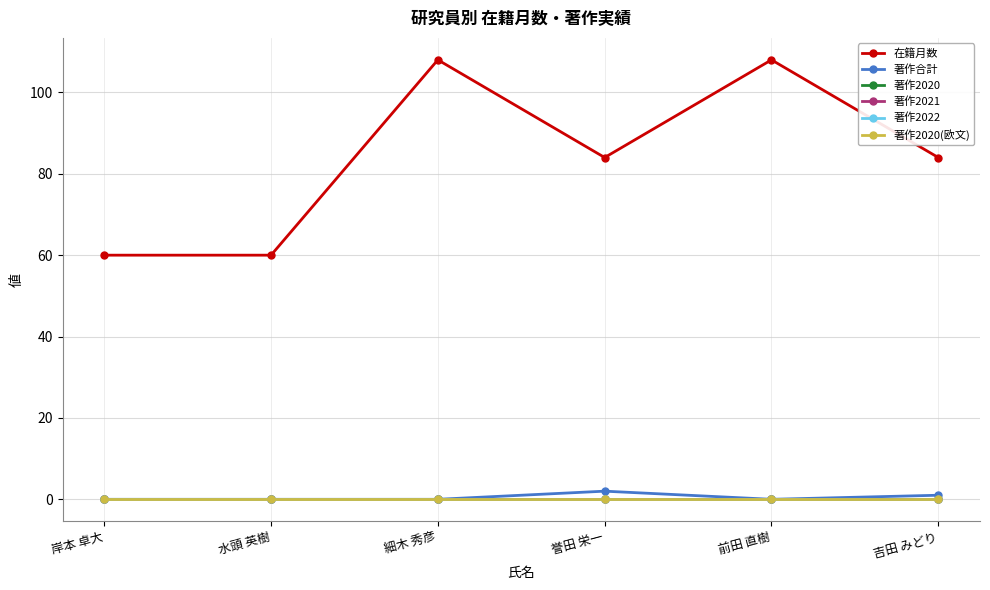

True or false: 在籍月数 and 著作2021 intersect in this chart.

False